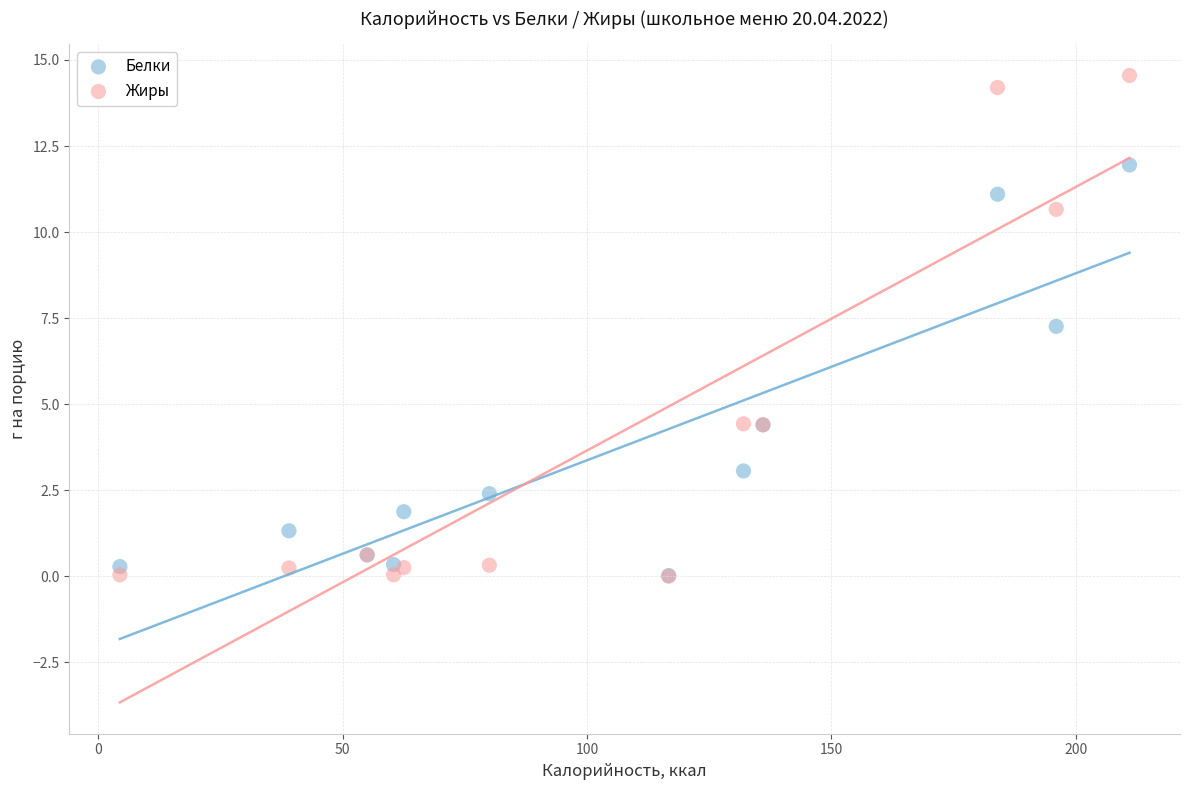

Across all series, what Y value is closest to 7?

7.3